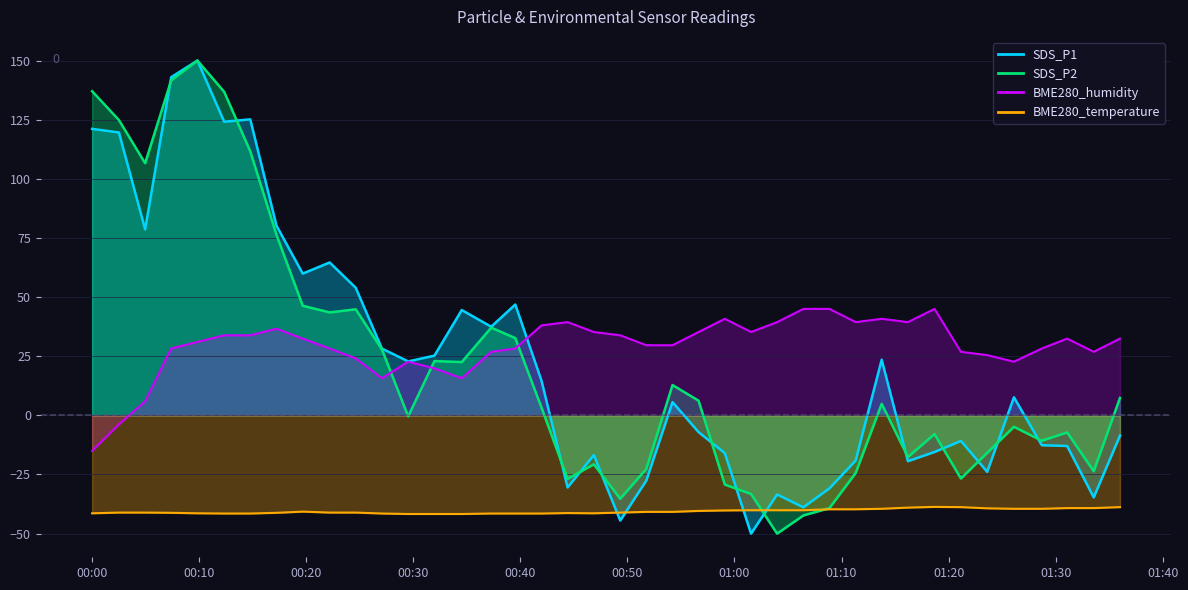

Count the number of data series in this chart.

4